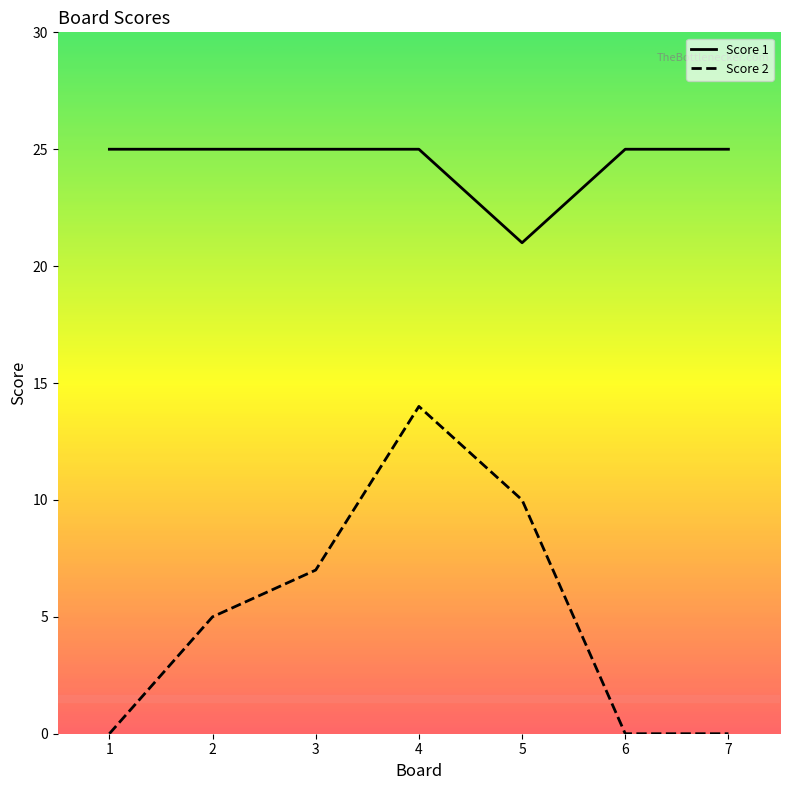

At which category is the sum across all series the highest?

4